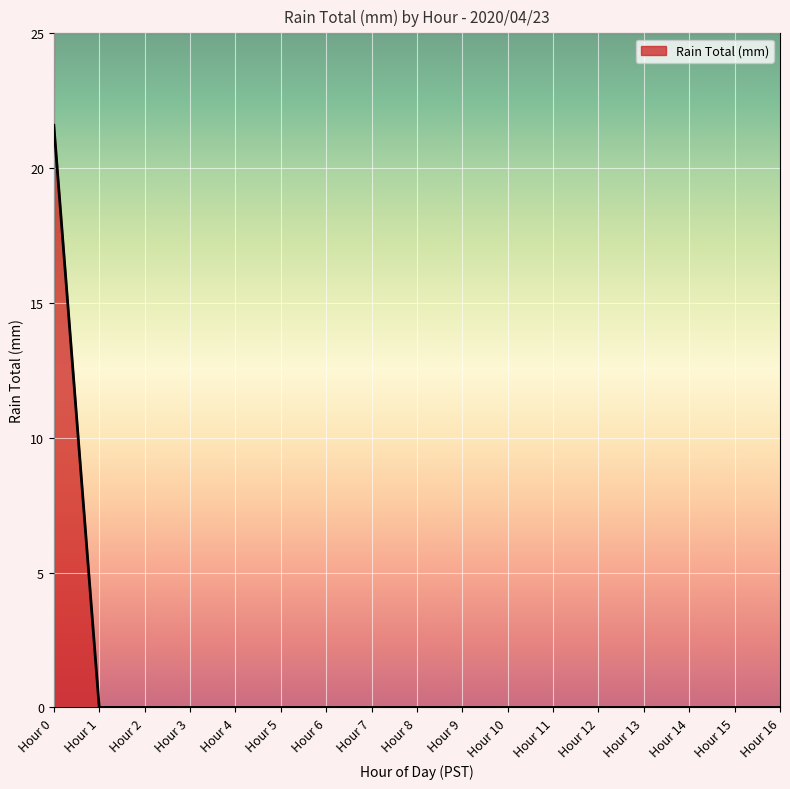

At which category does the chart reach its peak across all series?

Hour 0